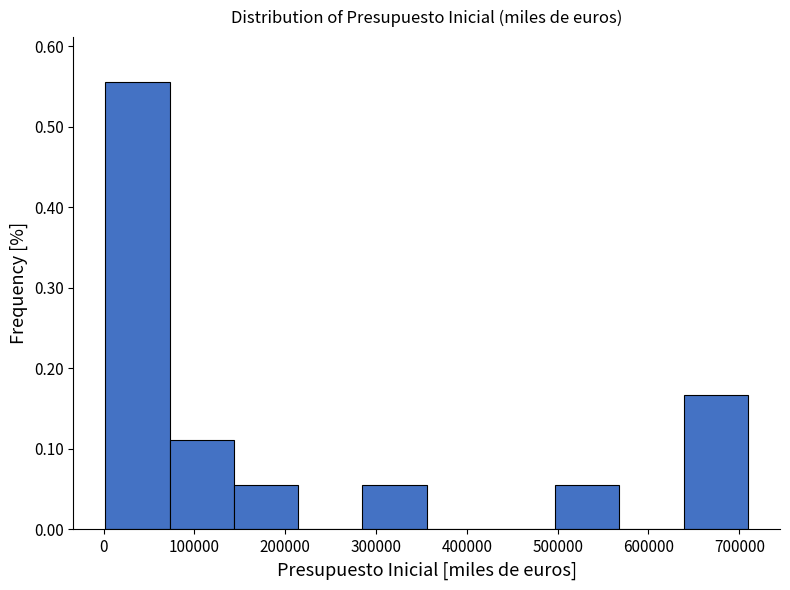

Over which range of the x-axis is the bar tallest?

0 to 70000